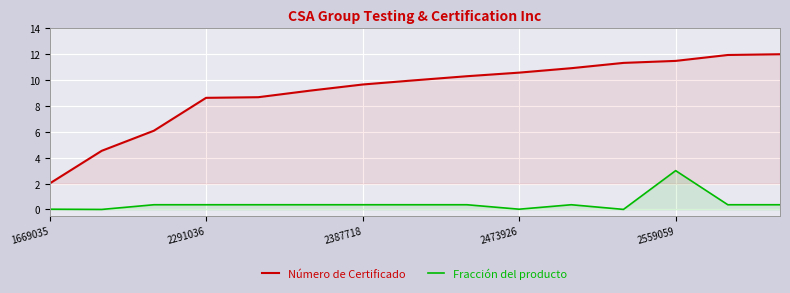

What is the difference between the maximum and minimum values in the Fracción del producto series?

3.0